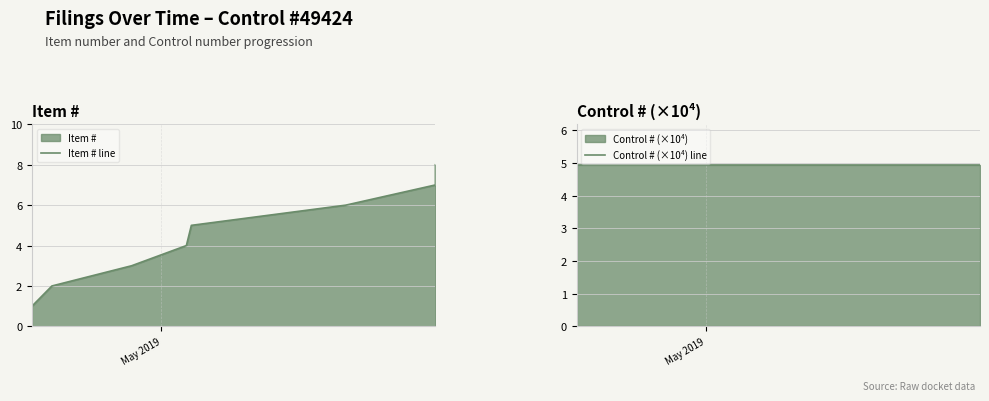

Which series has the largest range (max minus min)?

Item # line